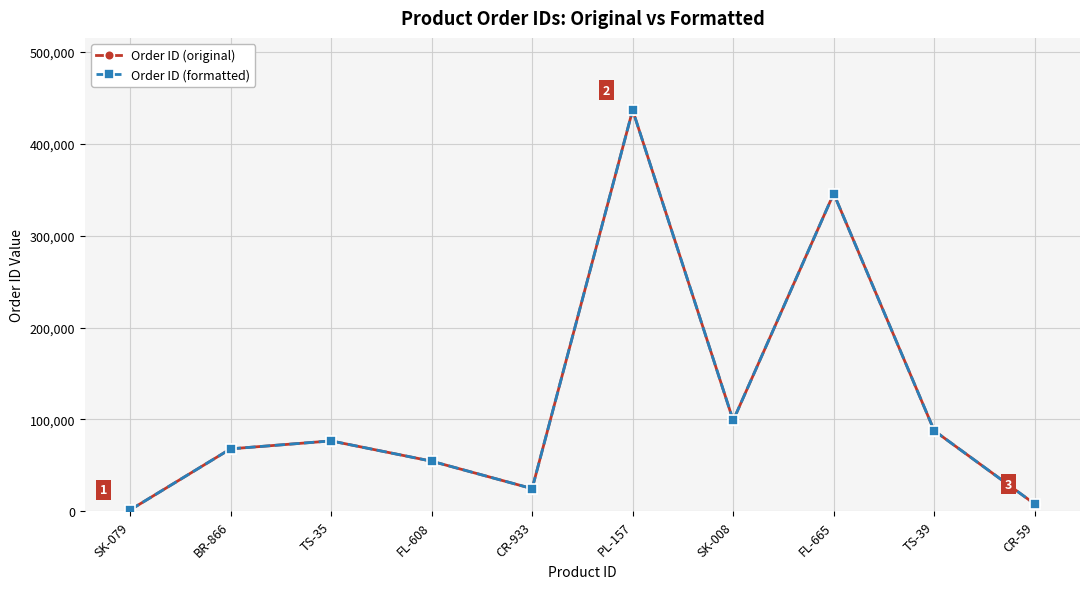

Rank the series by their maximum value, from lowest to highest.

Order ID (original), Order ID (formatted)